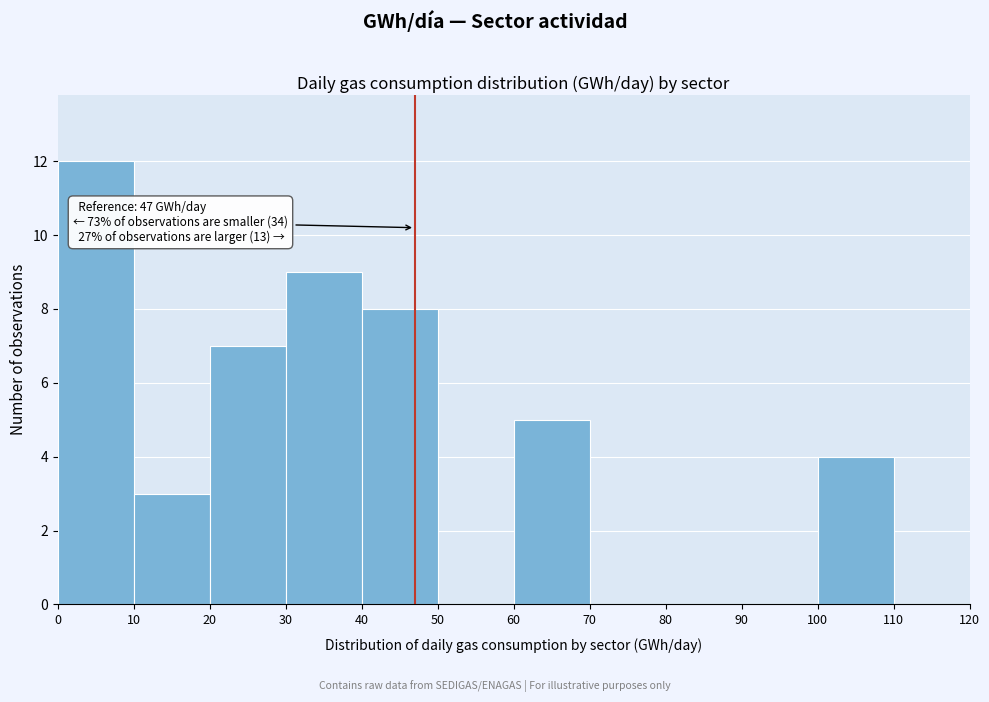

Which range on the x-axis has the tallest bar?

0 to 10